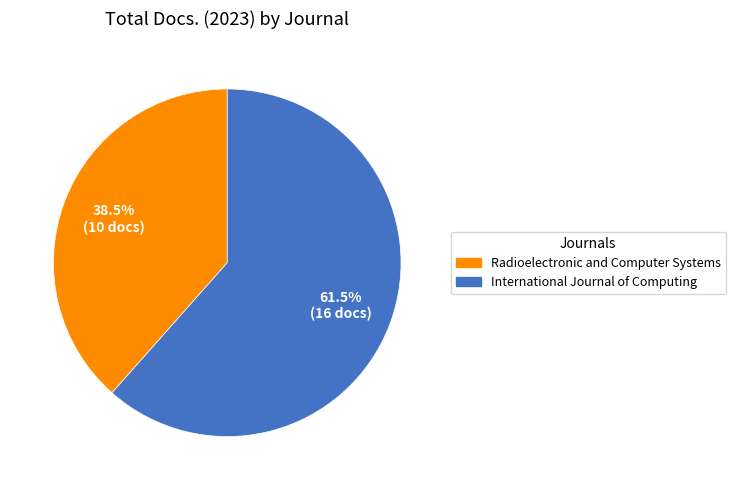

Count the number of slices in the pie.

2